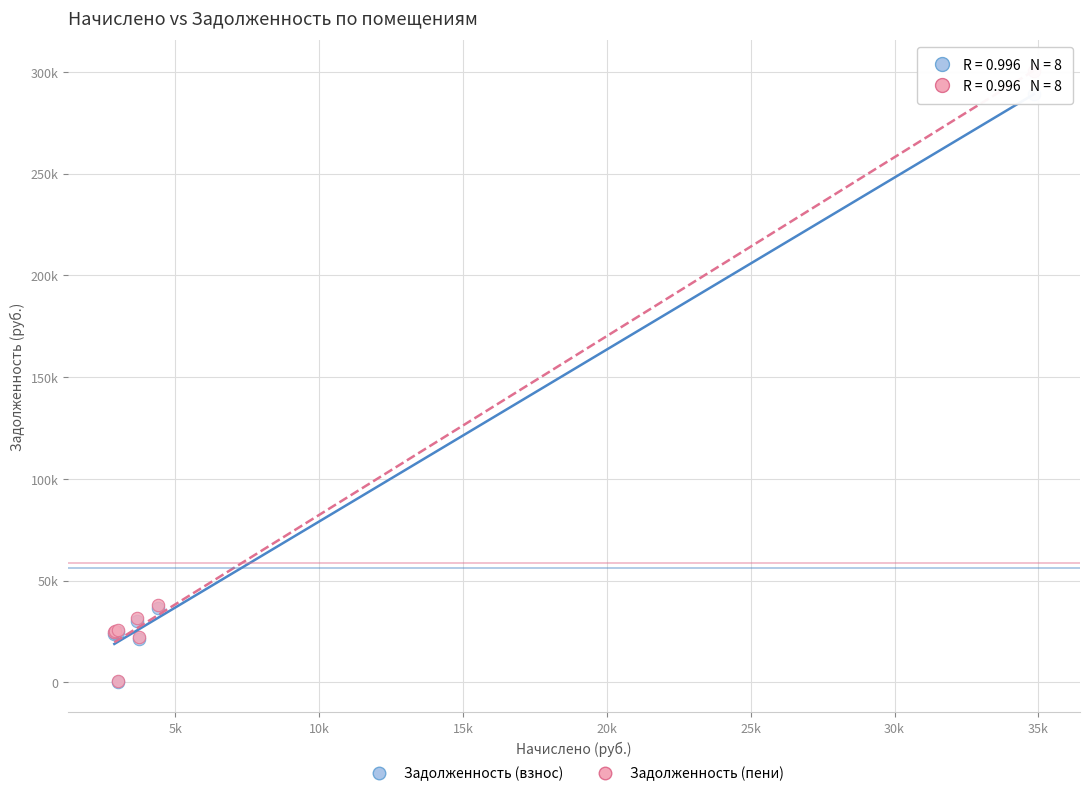

What are all the series names shown in the legend?

Задолженность (взнос), Задолженность (пени)